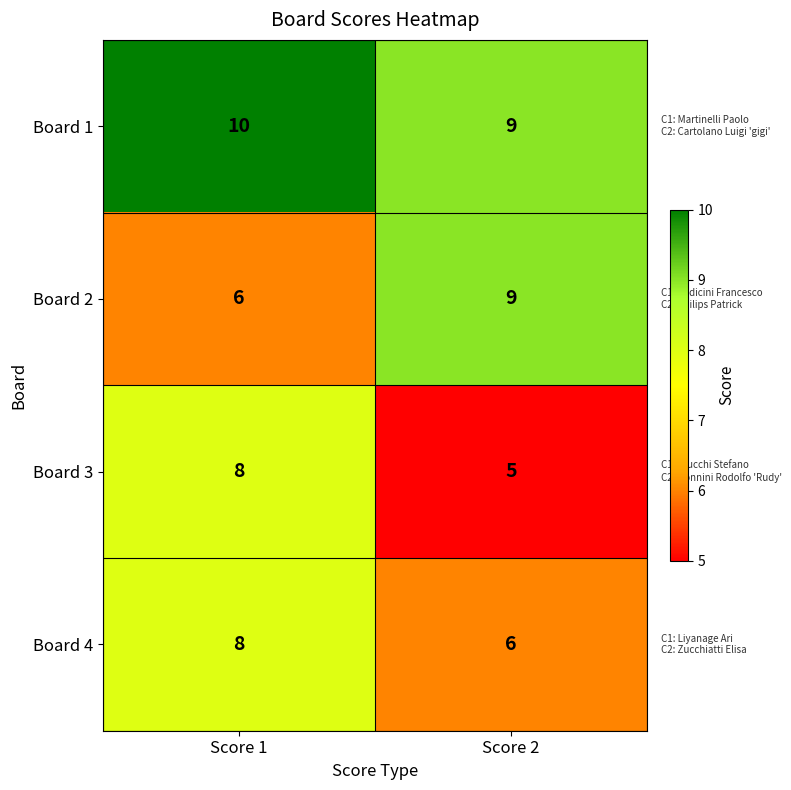

Reading left to right, what are all the values shown in this chart?

Board 1: Score 1=10	Score 2=9
Board 2: Score 1=6	Score 2=9
Board 3: Score 1=8	Score 2=5
Board 4: Score 1=8	Score 2=6